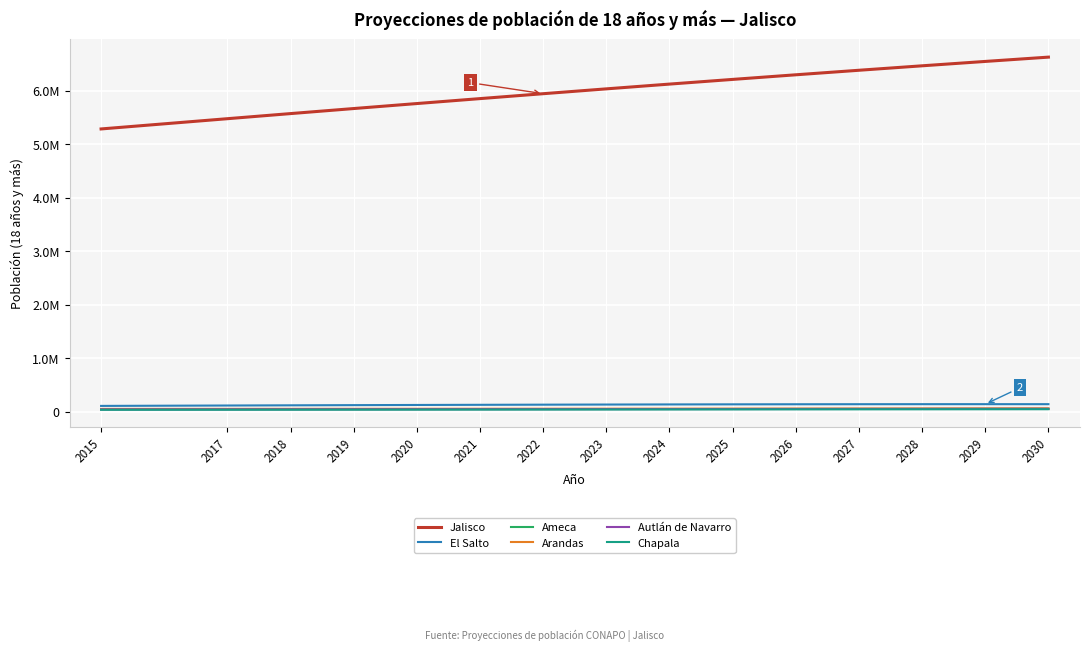

Read the Jalisco value at 2025.

6213142